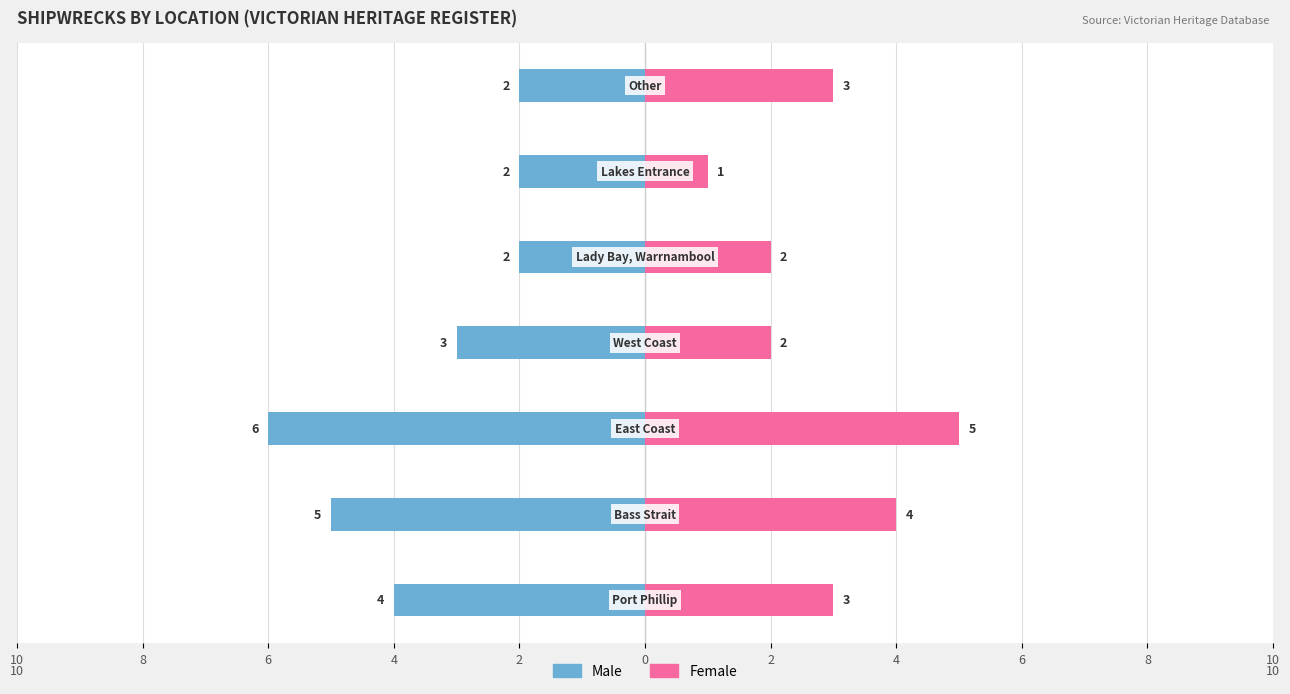

Which has a higher value, 8 or 10?

10